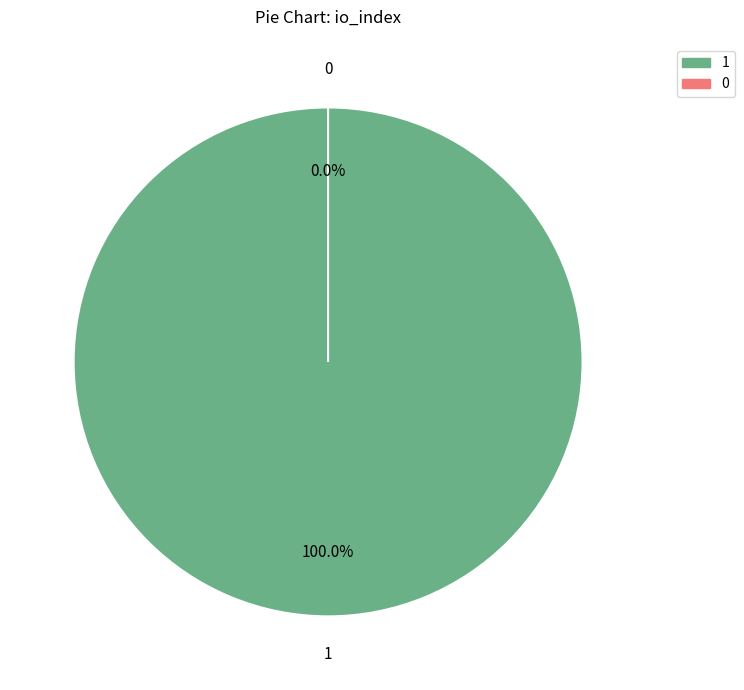

Is Ticket (io_index=0) the majority of the pie?

No